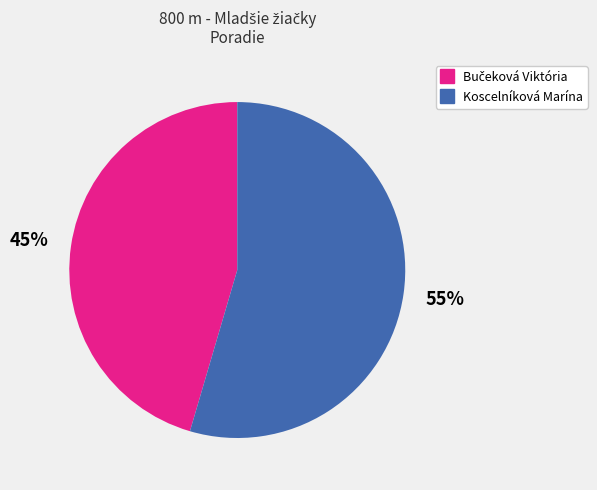

The Koscelníková Marína slice represents 55% of the pie. True or false?

True